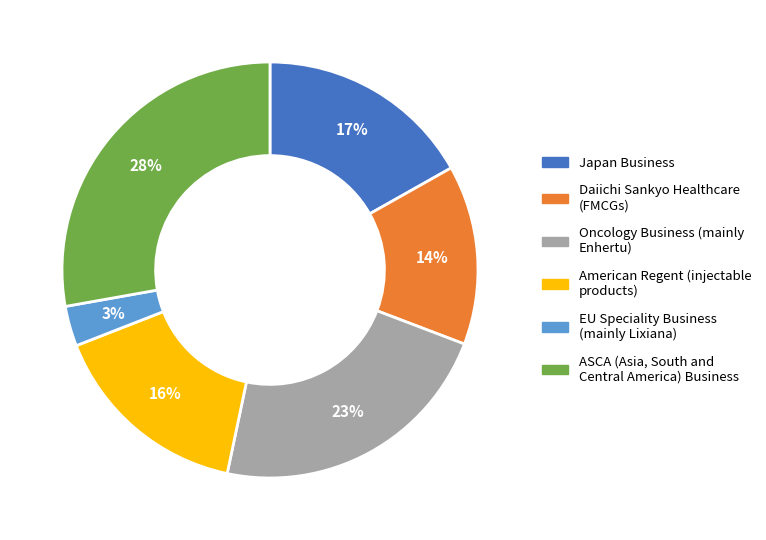

To the nearest percent, what is the difference between the largest and smallest slice percentages?

25%